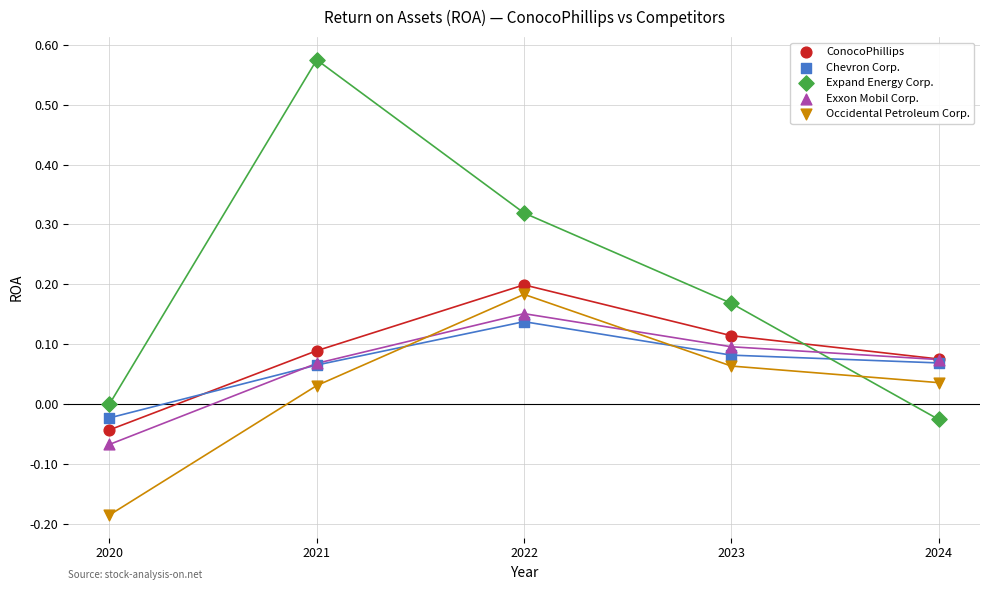

Which series contains the highest Y value?

Expand Energy Corp.